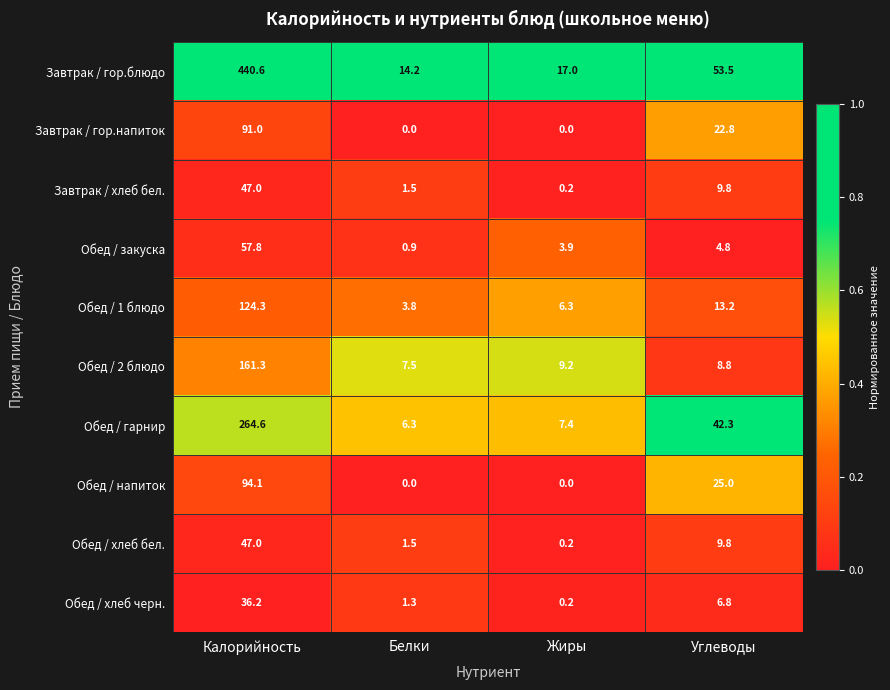

List the labels in order of Обед / хлеб бел. value, largest first.

Калорийность, Углеводы, Белки, Жиры